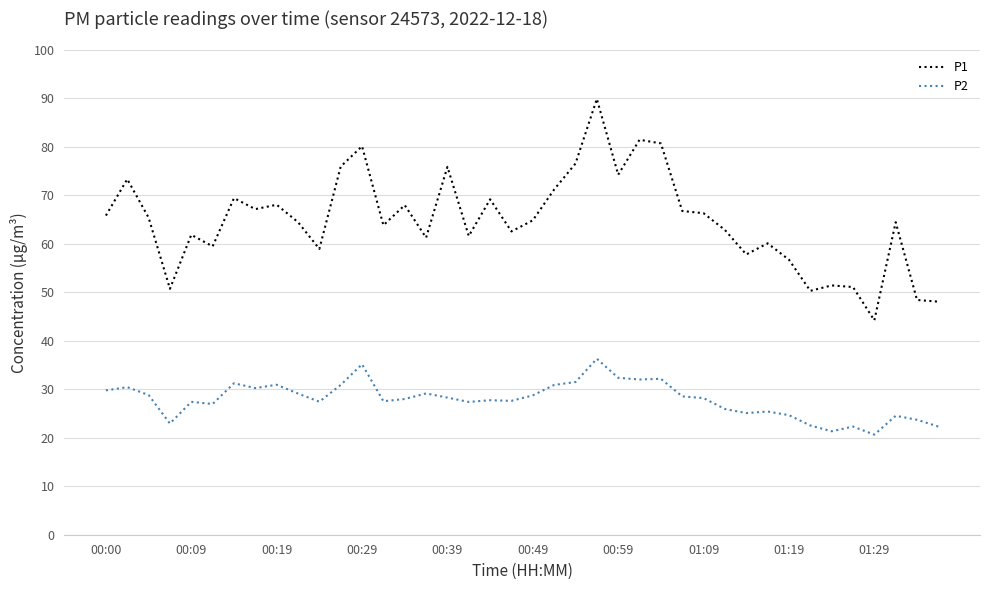

Which series has the largest total across all categories?

P1